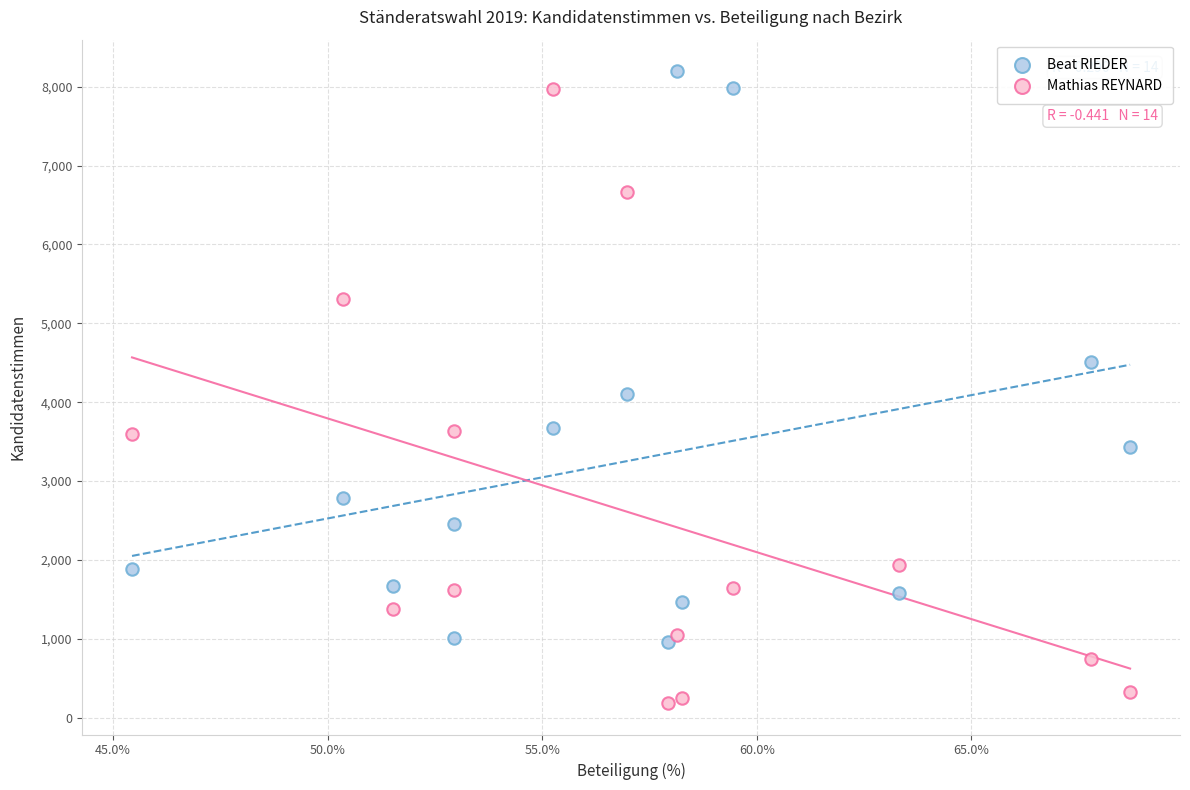

Across all series, what Y value is closest to 4191?

4097